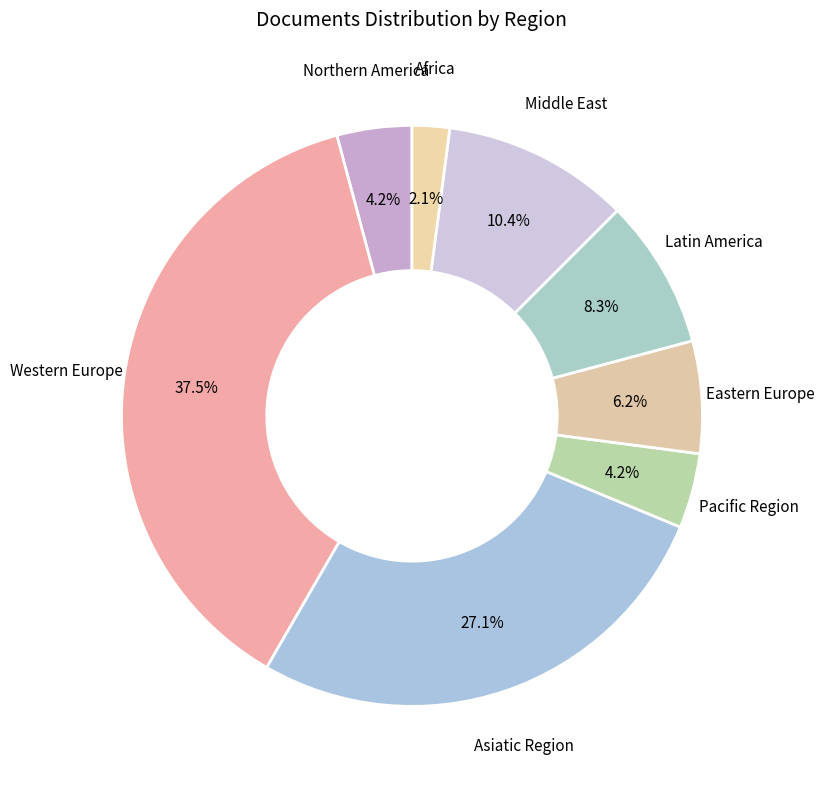

To the nearest percent, what portion does Pacific Region represent?

4%